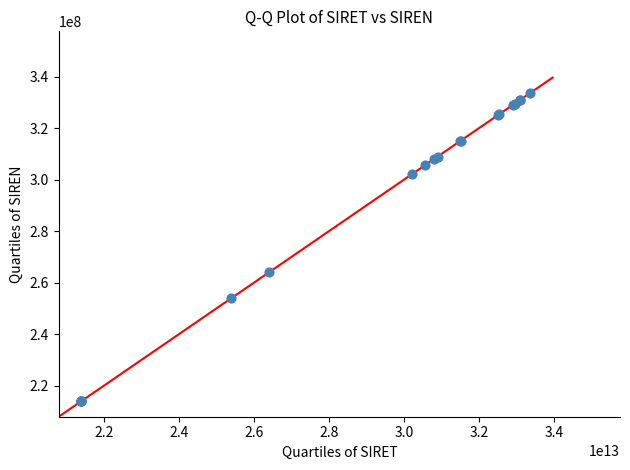

What Y value in the scatter plot is closest to 273819635?

264000050